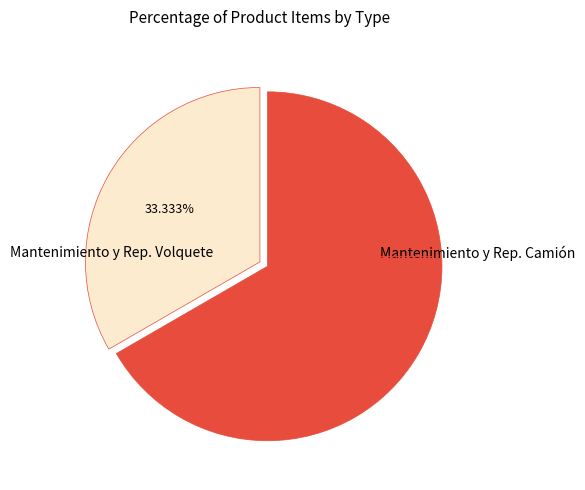

Is there a majority slice in this chart?

Yes